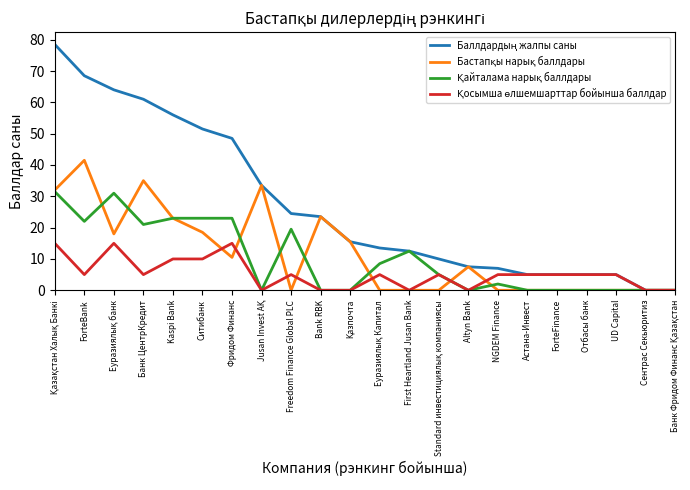

Does the chart have visible grid lines?

No